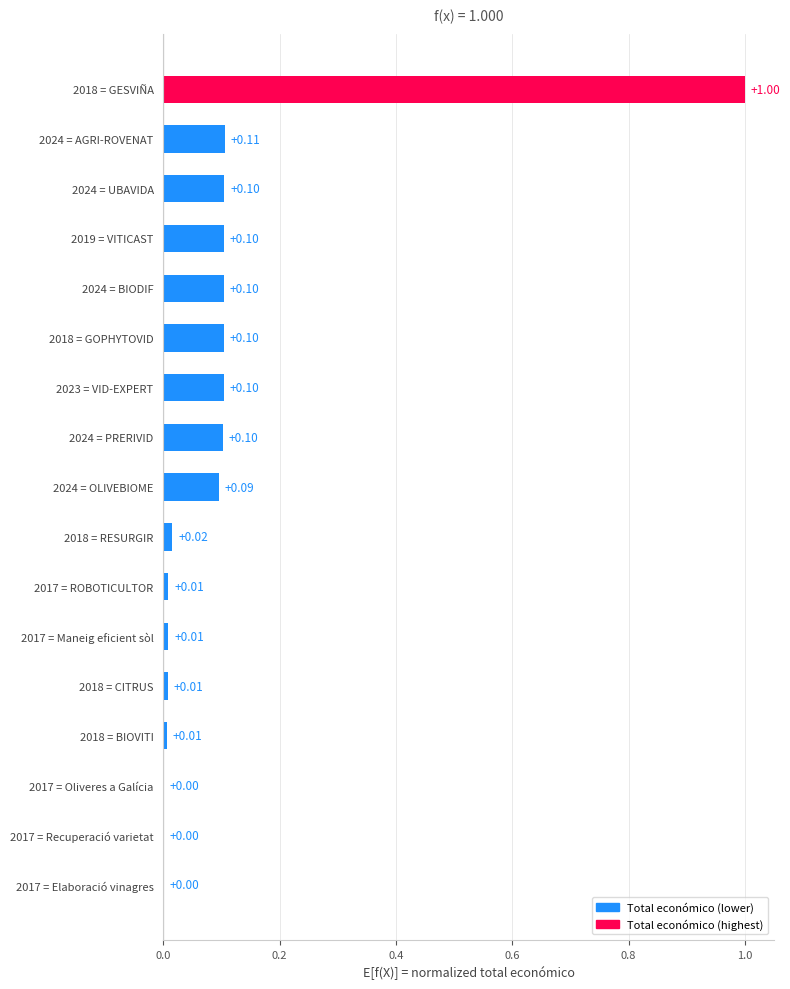

How many data points does each series have?

17